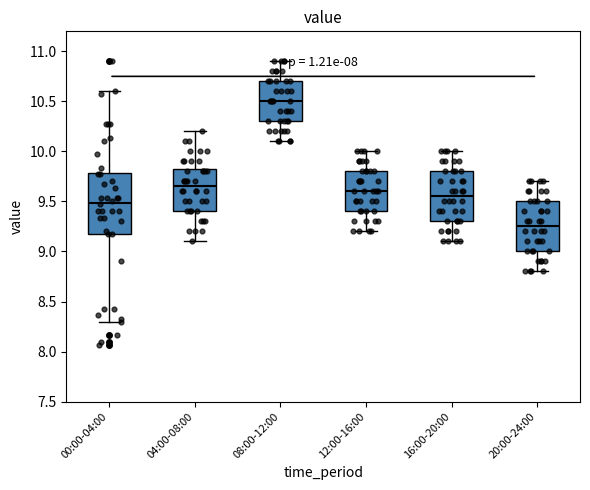

Where does the upper whisker of the box for 16:00-20:00 end on the y-axis? The values are not printed on the chart, so give them approximately, as read against the axis.

10.00